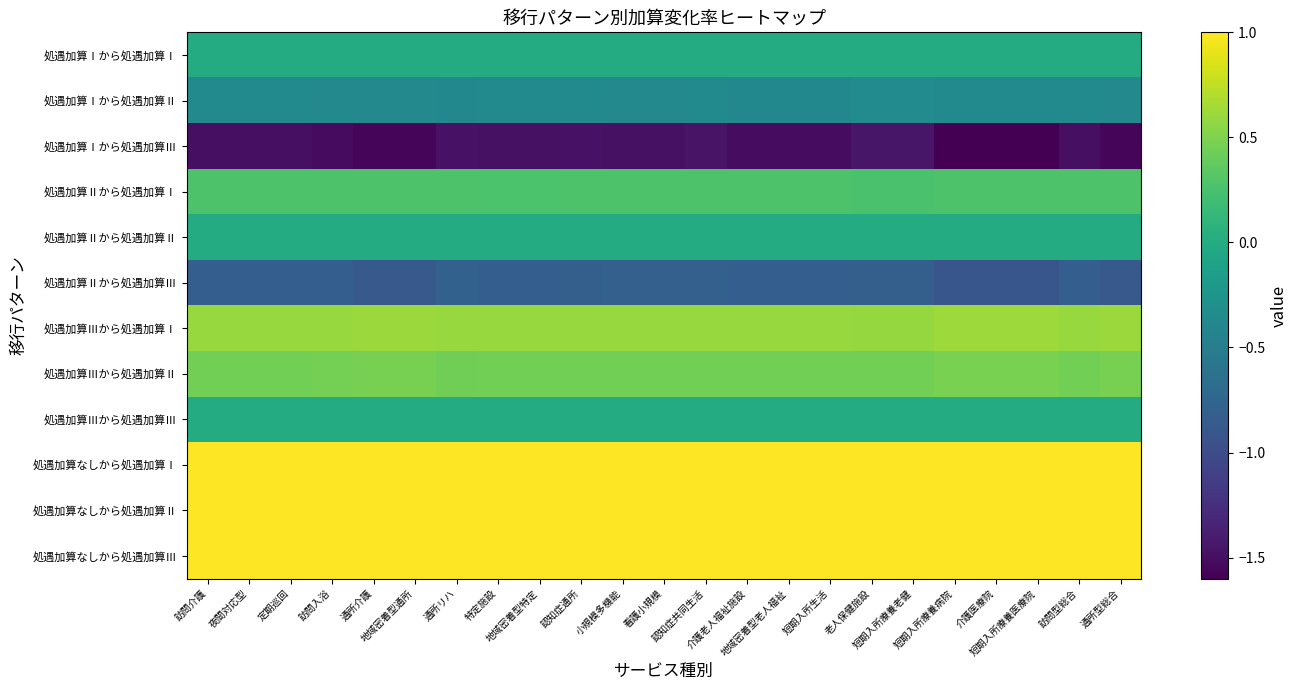

How many distinct data groups are displayed?

12